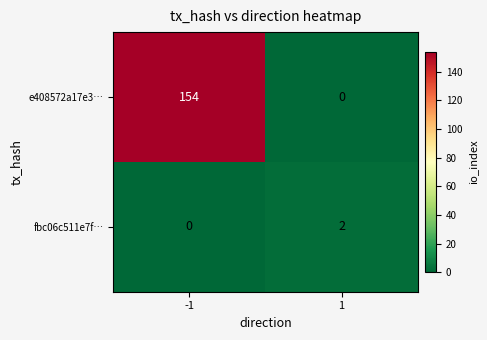

Reading right to left, extract all data points from this chart.

e408572a17e3…: 0	154
fbc06c511e7f…: 2	0